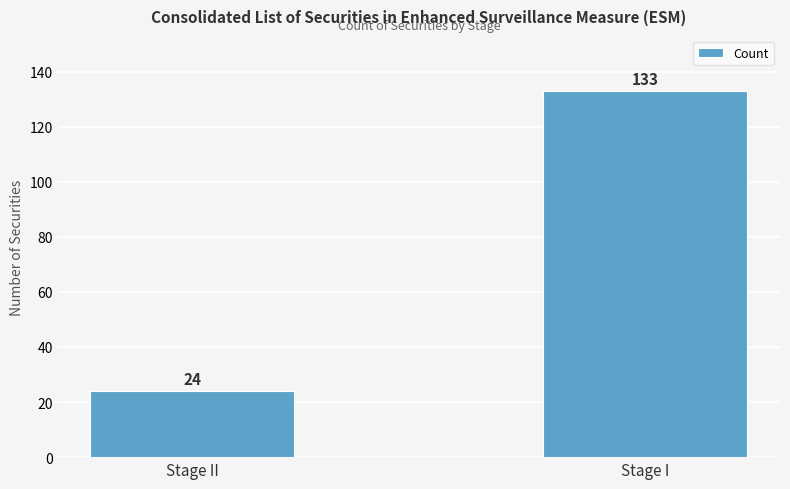

Rank the categories by value from highest to lowest.

Stage I, Stage II